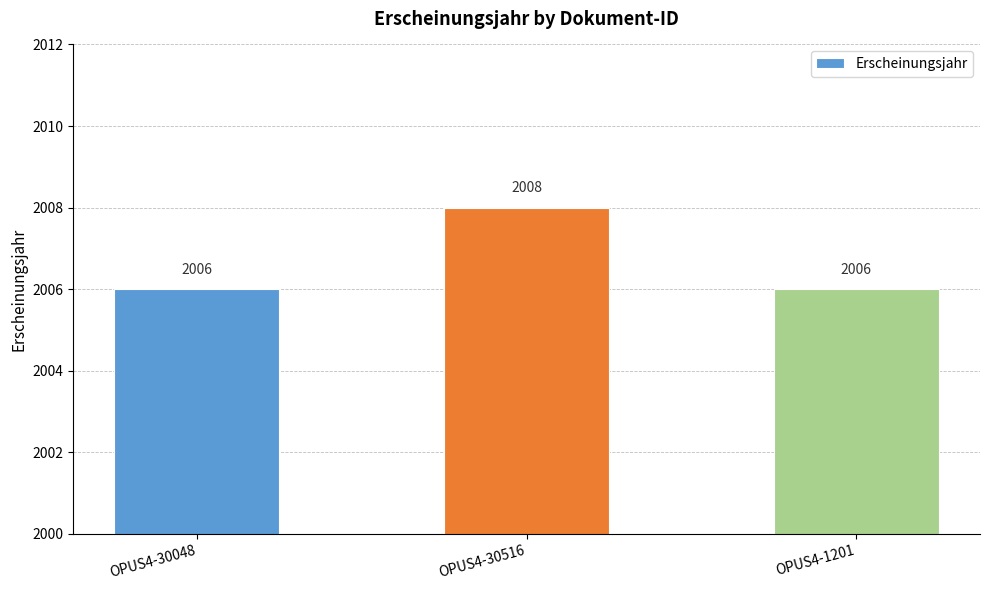

Reading right to left, transcribe all the data shown in this chart.

2006	2008	2006